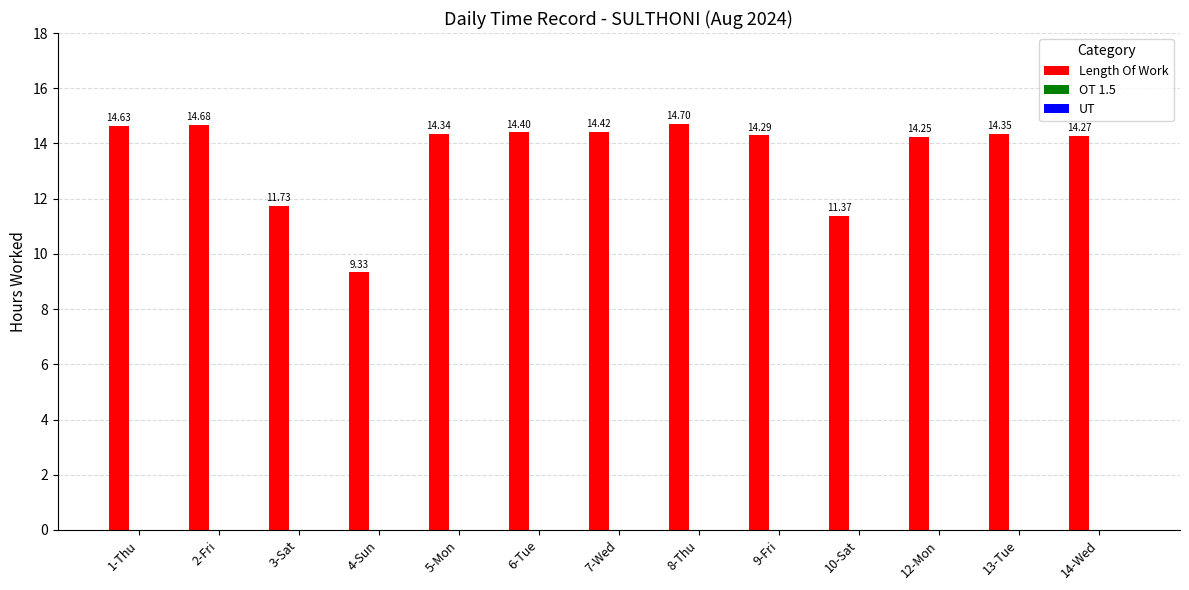

What is the average value?

13.6